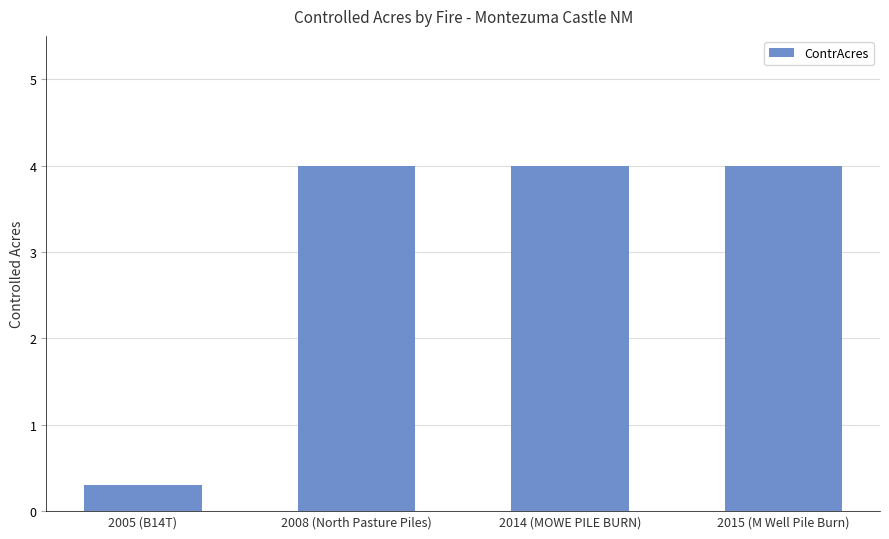

Reading left to right, list all the values displayed in this chart.

2005 (B14T)=0.3	2008 (North Pasture Piles)=4.0	2014 (MOWE PILE BURN)=4.0	2015 (M Well Pile Burn)=4.0